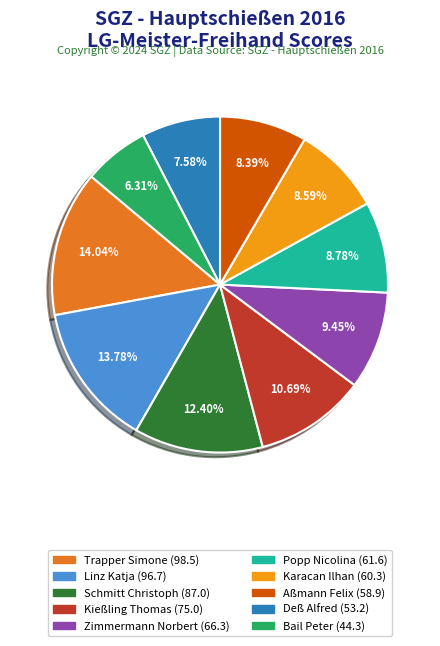

Does Trapper Simone (98.5) represent more than half of the total?

No